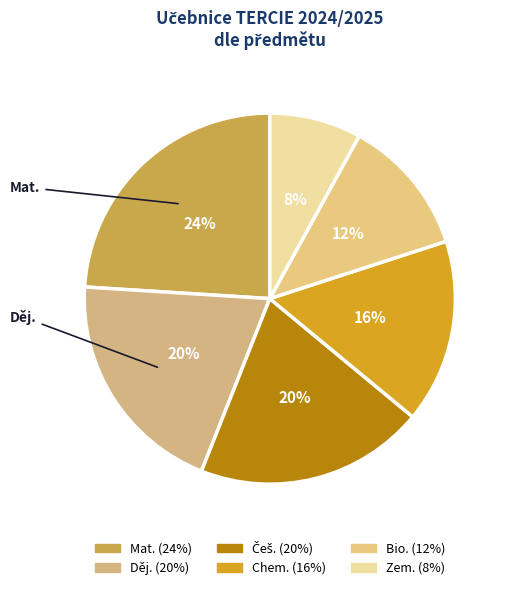

What percentage is the Češ. slice, to the nearest percent?

20%